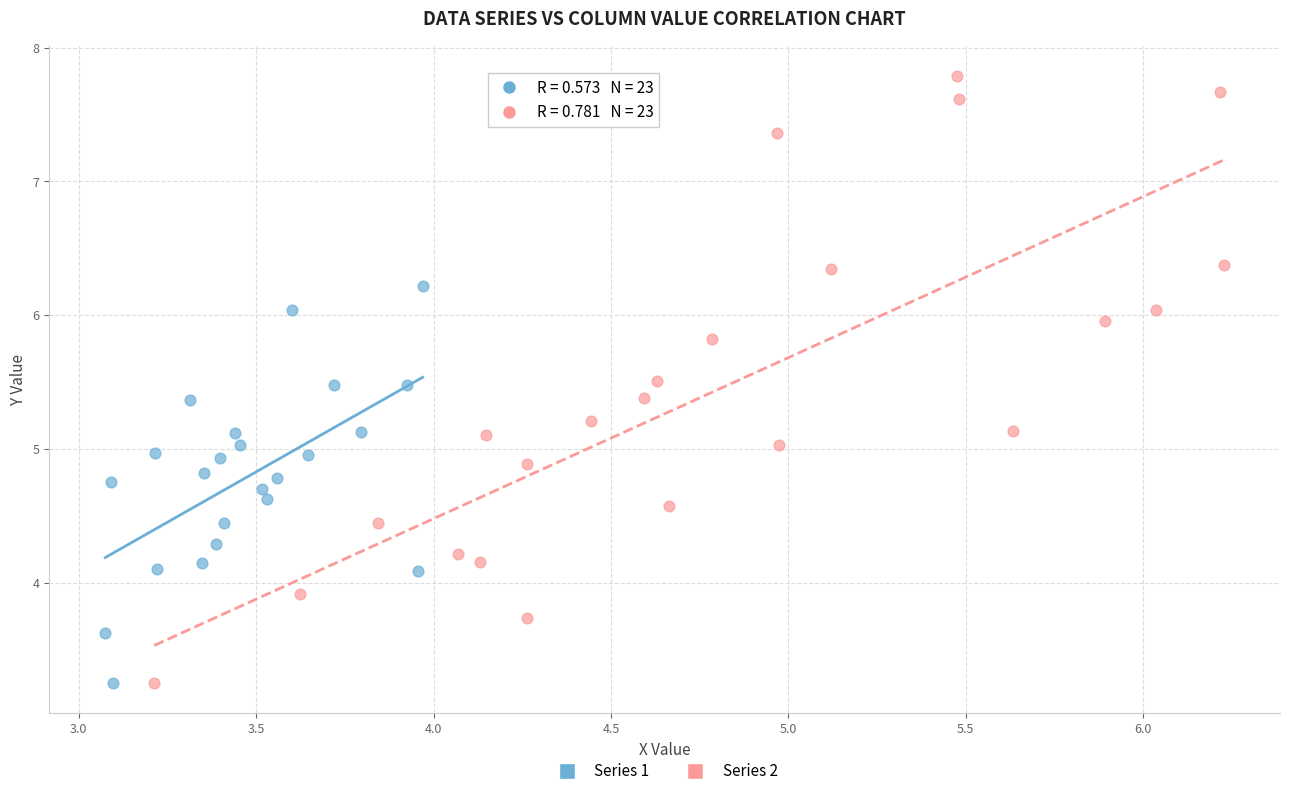

Which series contains the highest Y value?

Series 2